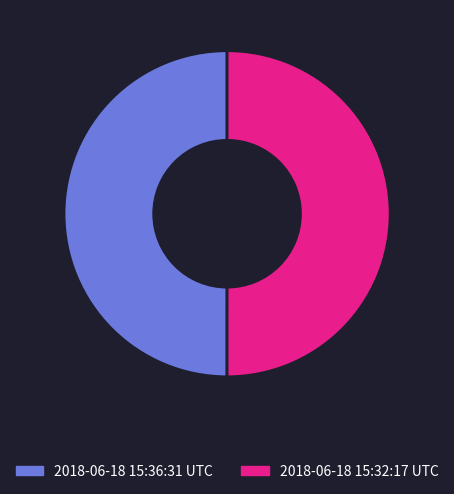

The 2018-06-18 15:32:17 UTC slice represents 39% of the pie. True or false?

False